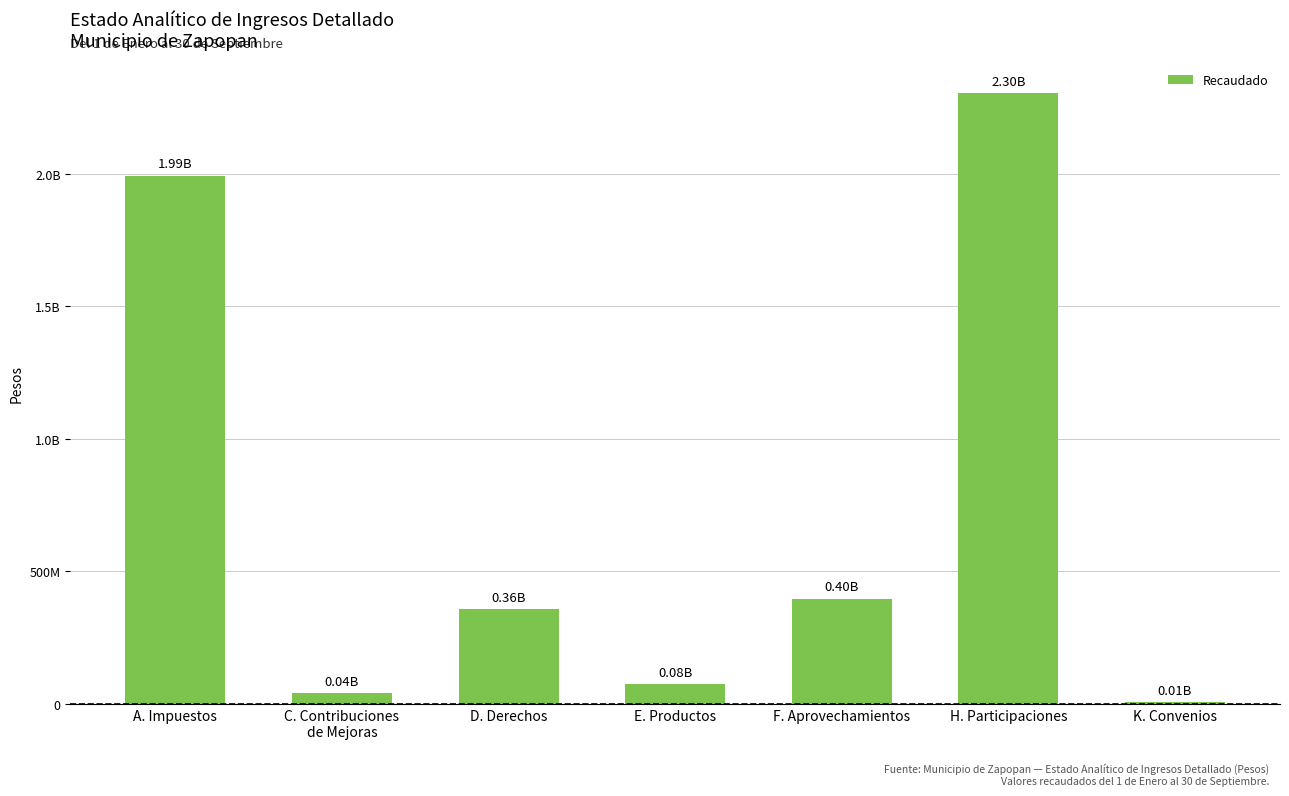

What position from the left is E. Productos?

4